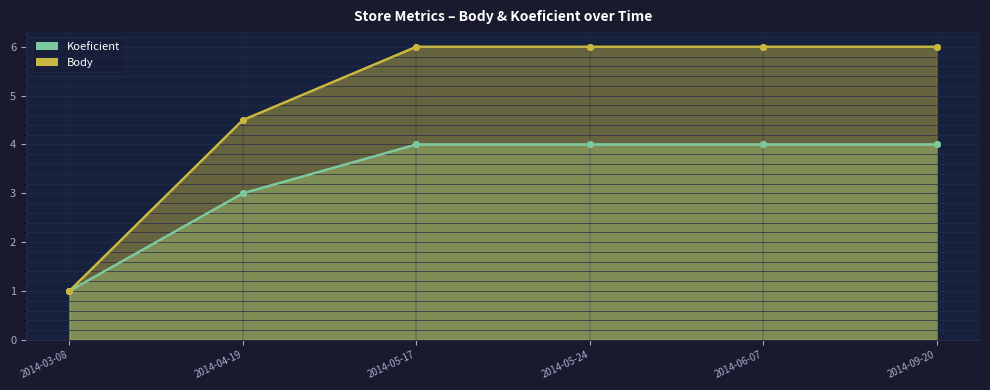

Which series changed the most between 2014-03-08 and 2014-05-24?

Body